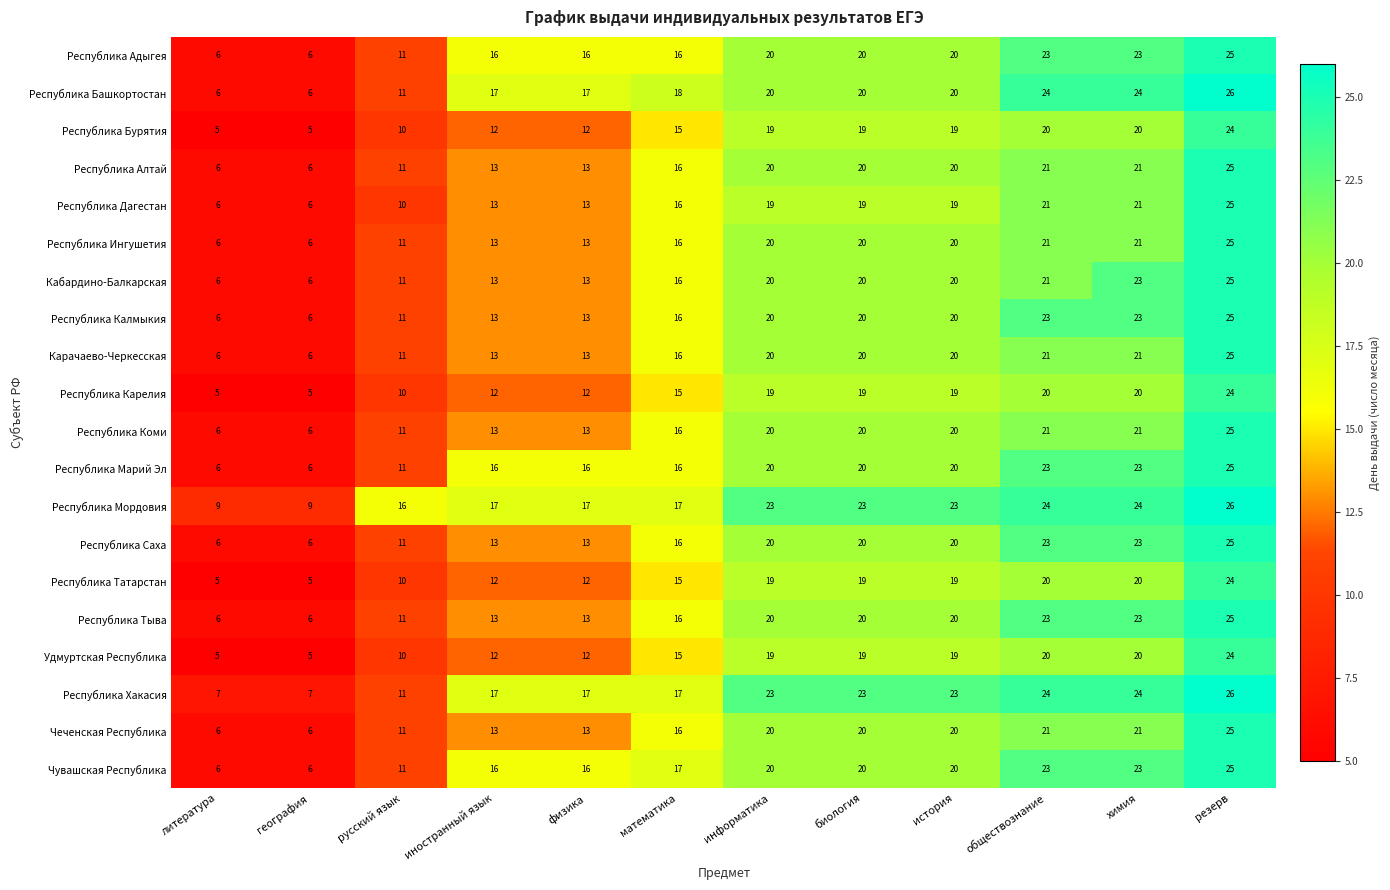

What is the average value of the Республика Хакасия series?

18